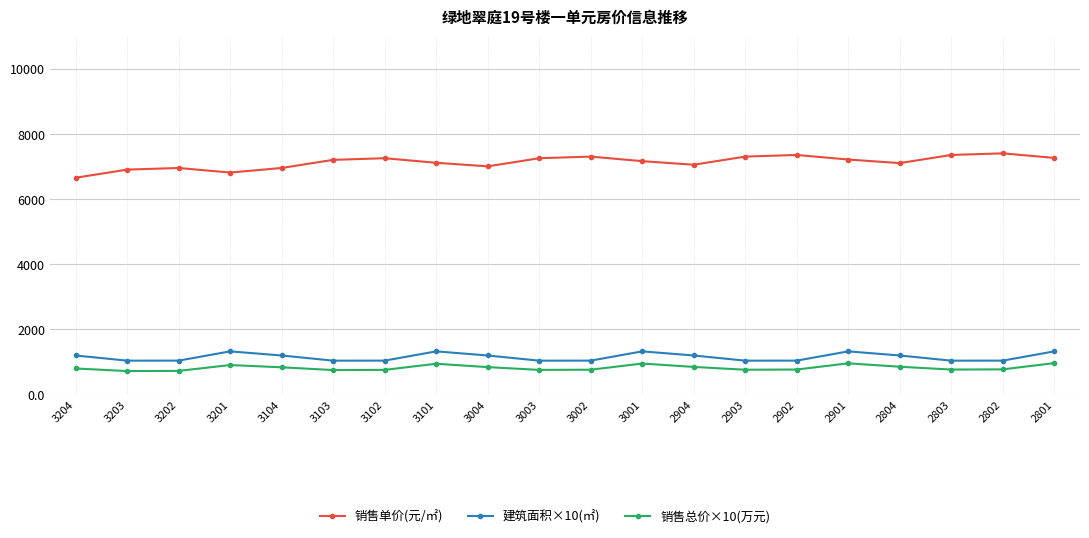

The 销售总价×10(万元) series shows 956.4 at 2801. True or false?

True